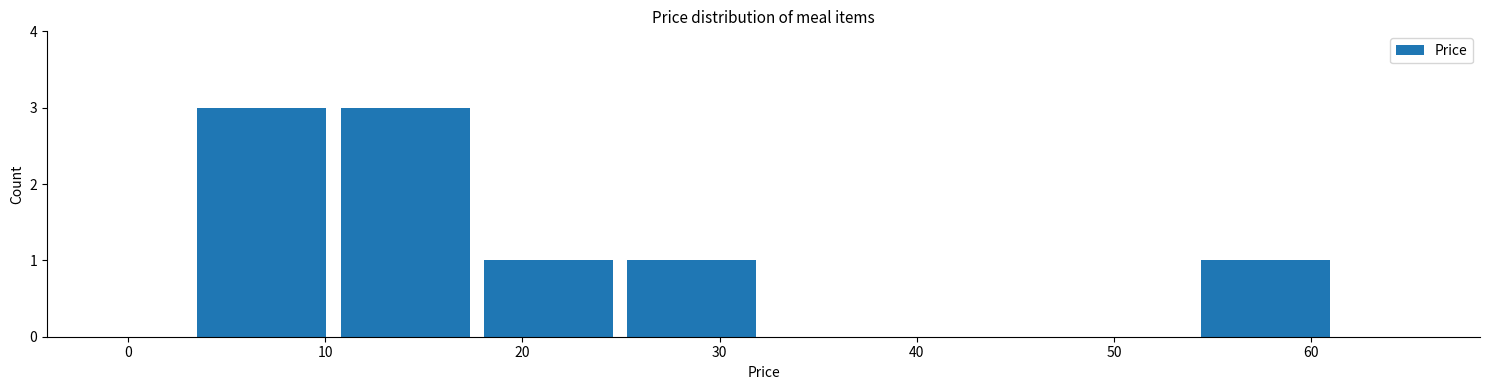

What is the height of the bar covering 18 to 25 on the x-axis? Neither the bar edges nor the heights are printed on the chart, so give them approximately, as read against the axes.

1